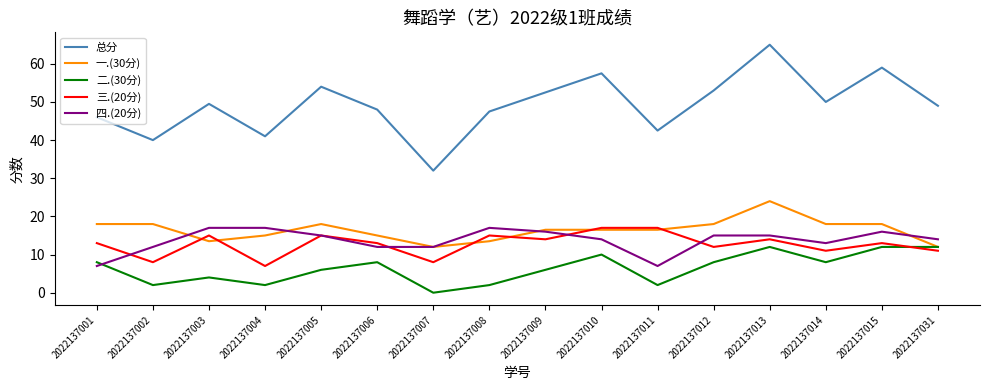

The 二.(30分) series shows 2.0 at 2022137002. True or false?

True